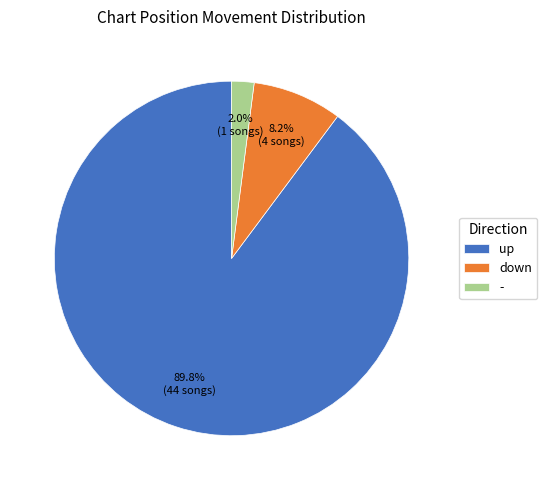

Which has a higher value, - or down?

down